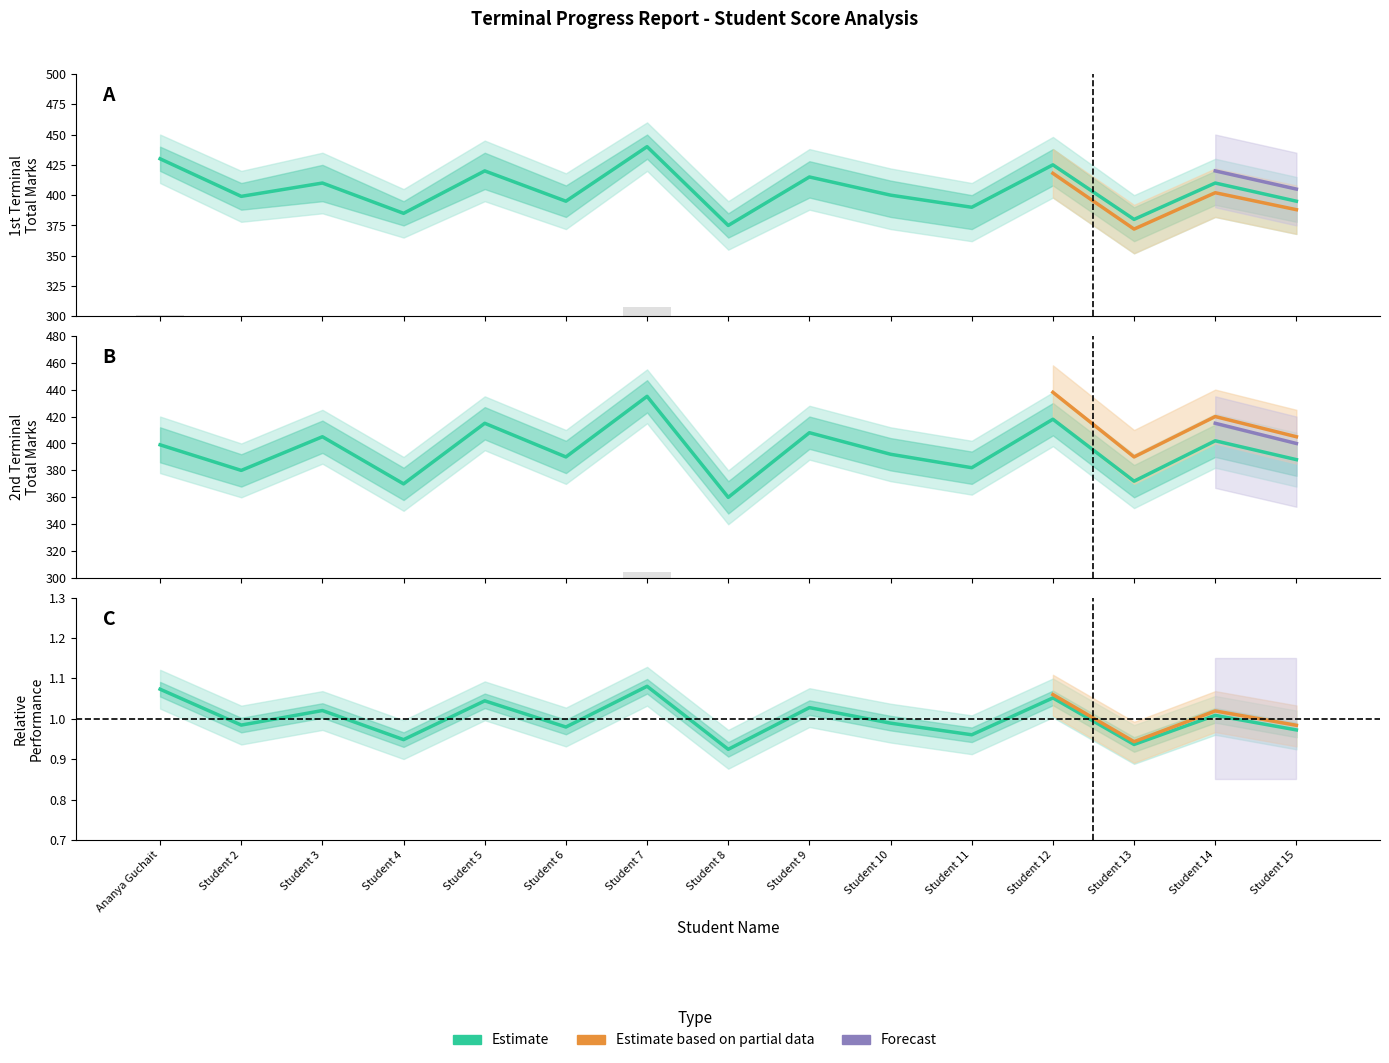

What is the minimum value for 3rd Terminal Total?

0.9